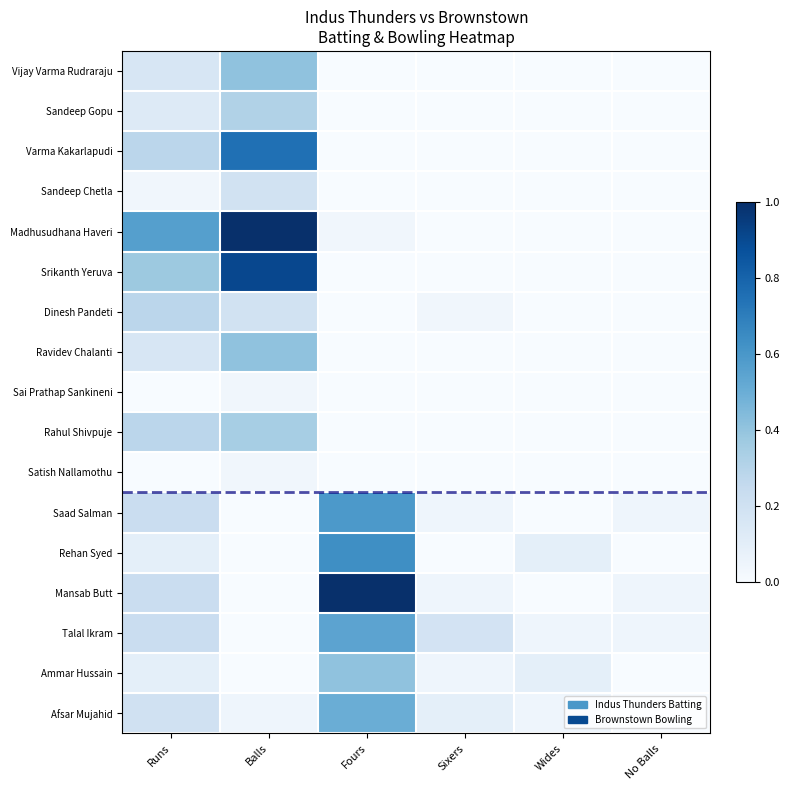

List the series in order of their peak value, lowest first.

Sai Prathap Sankineni, Satish Nallamothu, Sandeep Chetla, Dinesh Pandeti, Sandeep Gopu, Rahul Shivpuje, Vijay Varma Rudraraju, Ravidev Chalanti, Ammar Hussain, Afsar Mujahid, Talal Ikram, Saad Salman, Rehan Syed, Varma Kakarlapudi, Srikanth Yeruva, Madhusudhana Haveri, Mansab Butt